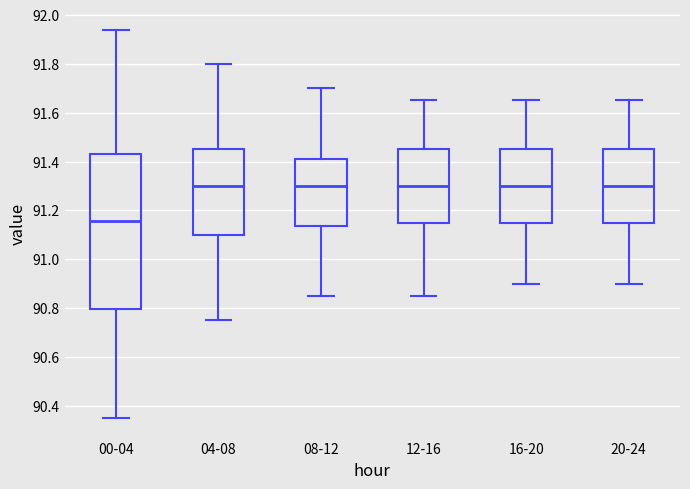

Where is the upper edge of the box for 16-20 on the y-axis? The values are not printed on the chart, so give them approximately, as read against the axis.

91.46